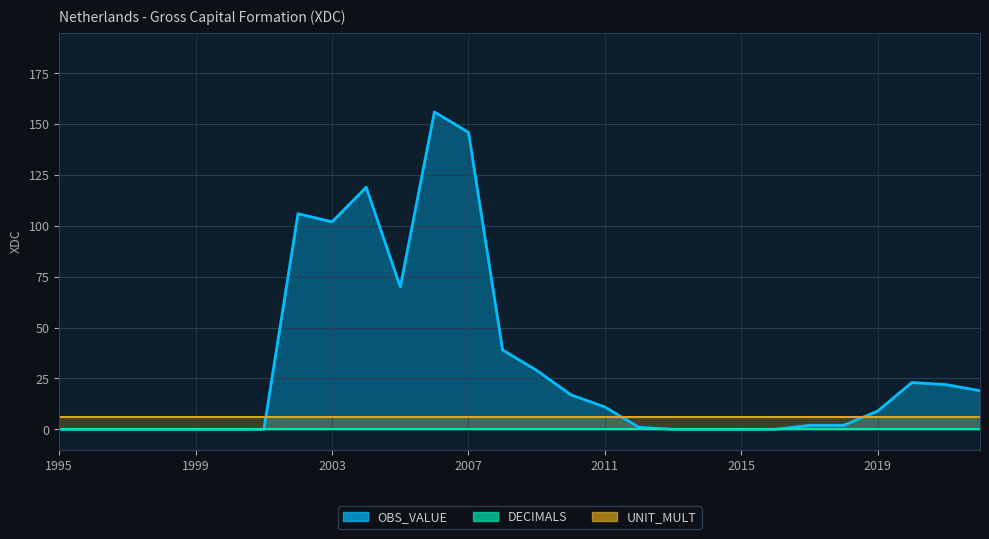

Where is the first local minimum for OBS_VALUE?

2003